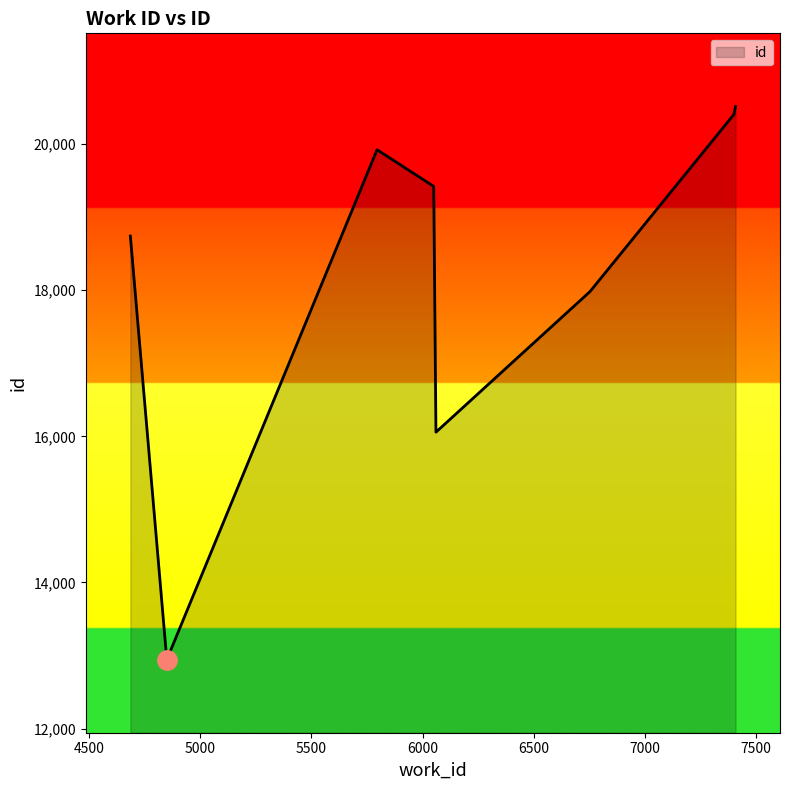

What is the sum of all values?

145986